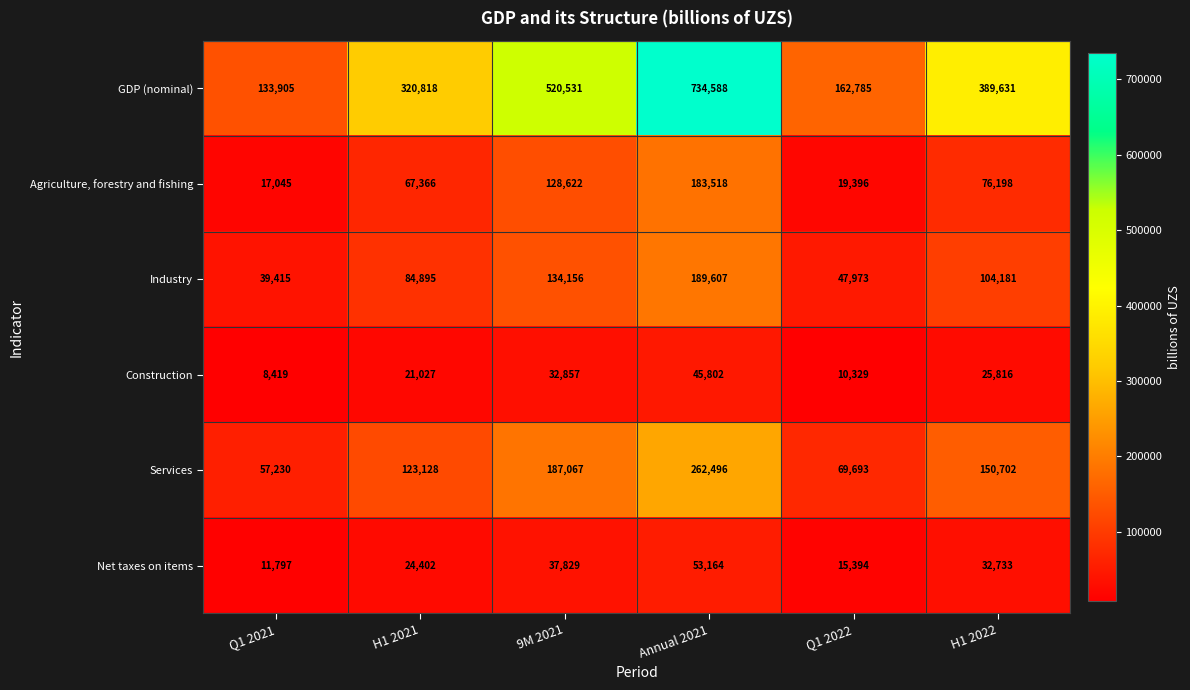

What is the minimum value for Agriculture, forestry and fishing?

17045